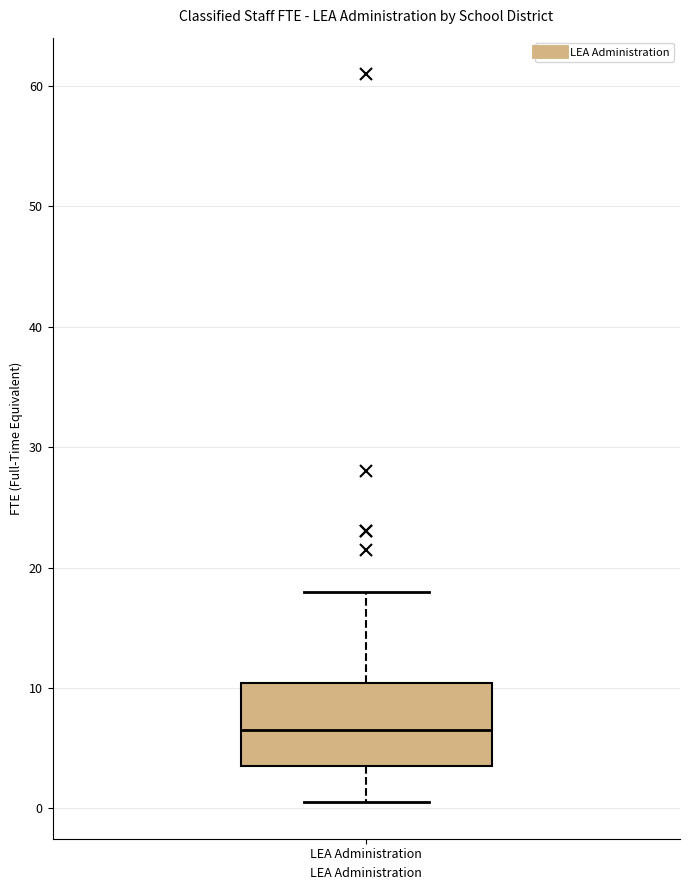

Where does the lower whisker of the box for LEA Administration end on the y-axis? The values are not printed on the chart, so give them approximately, as read against the axis.

1